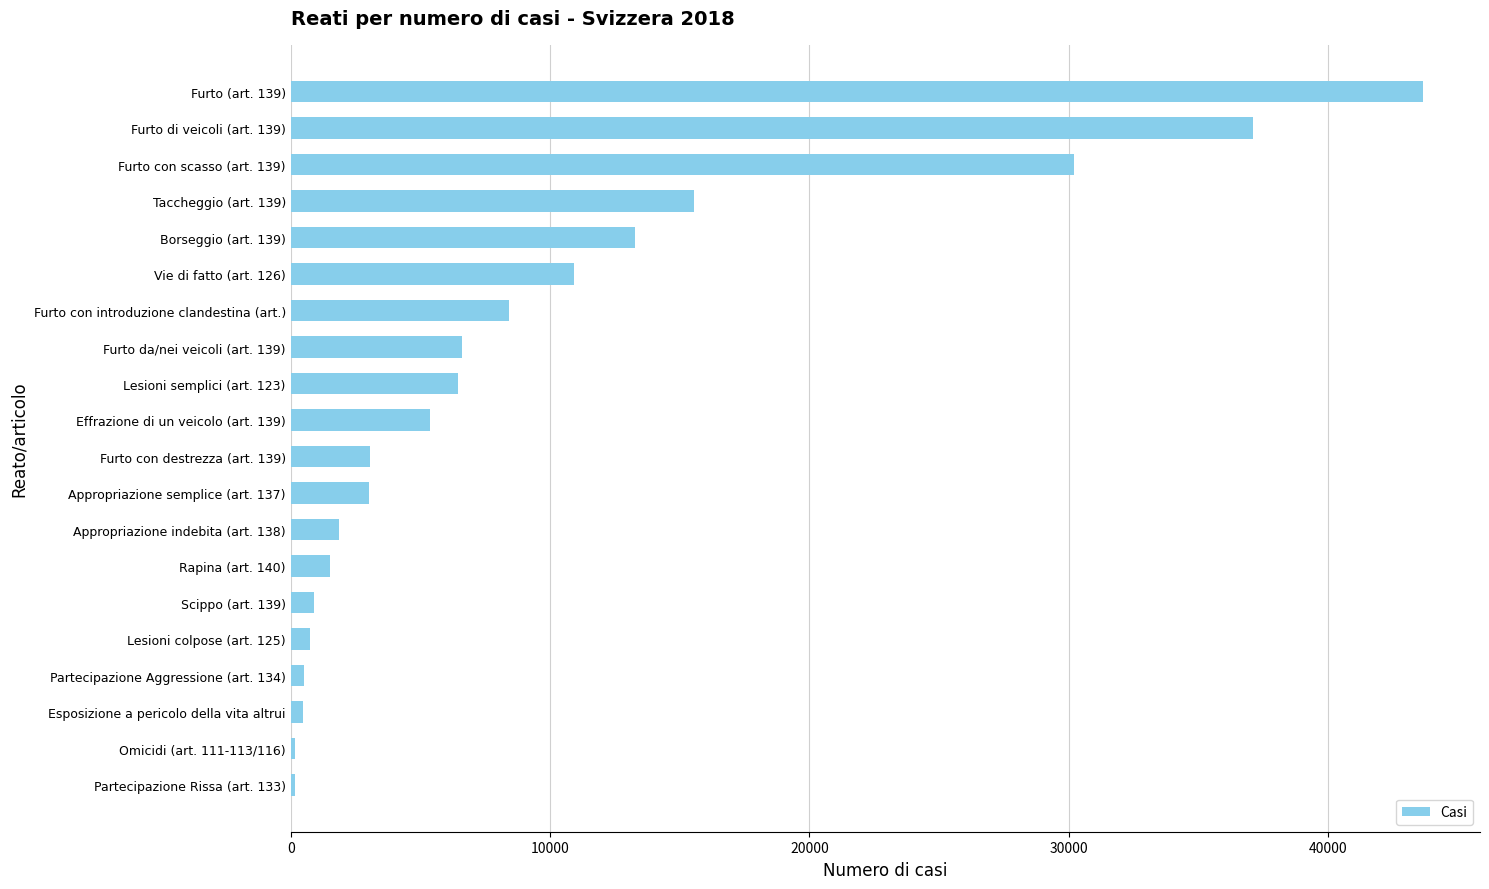

The chart shows a value of 8419 at Furto con introduzione clandestina (art.). True or false?

True